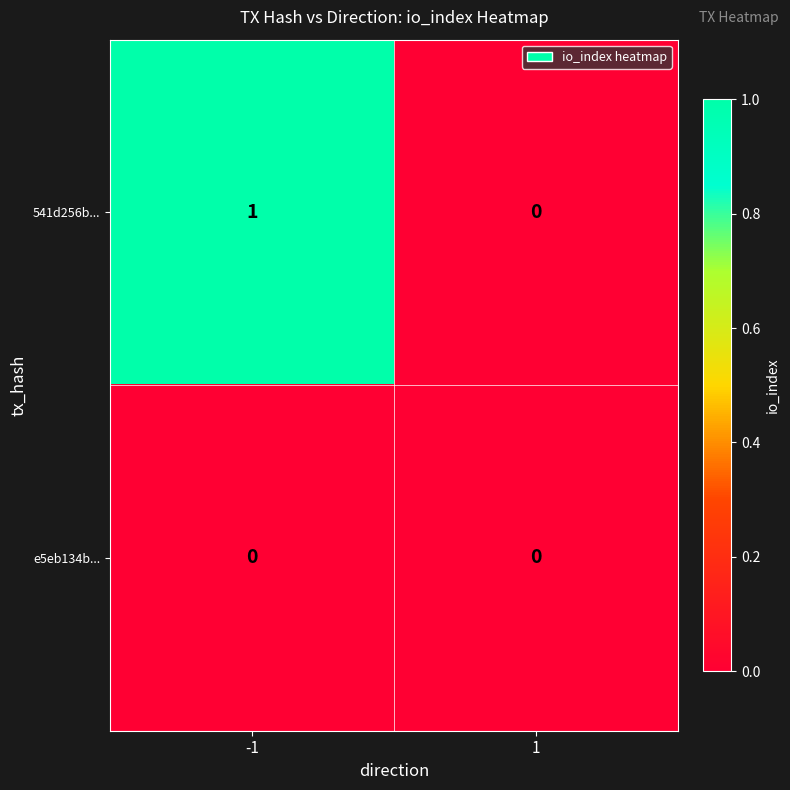

List the series in order of their overall mean, highest first.

541d256b..., e5eb134b...